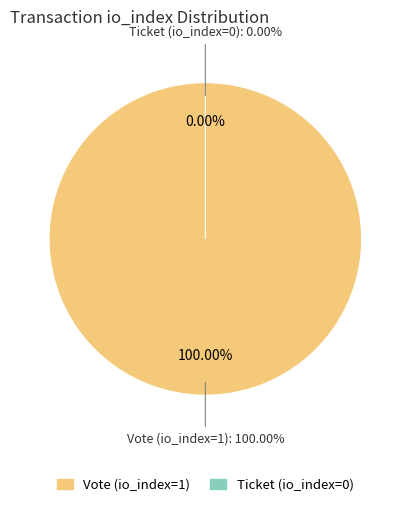

What percentage is the Vote (io_index=1) slice, to the nearest percent?

100%